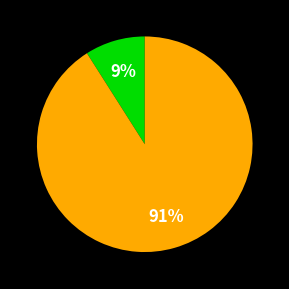

To the nearest percent, what is the average slice percentage?

50%